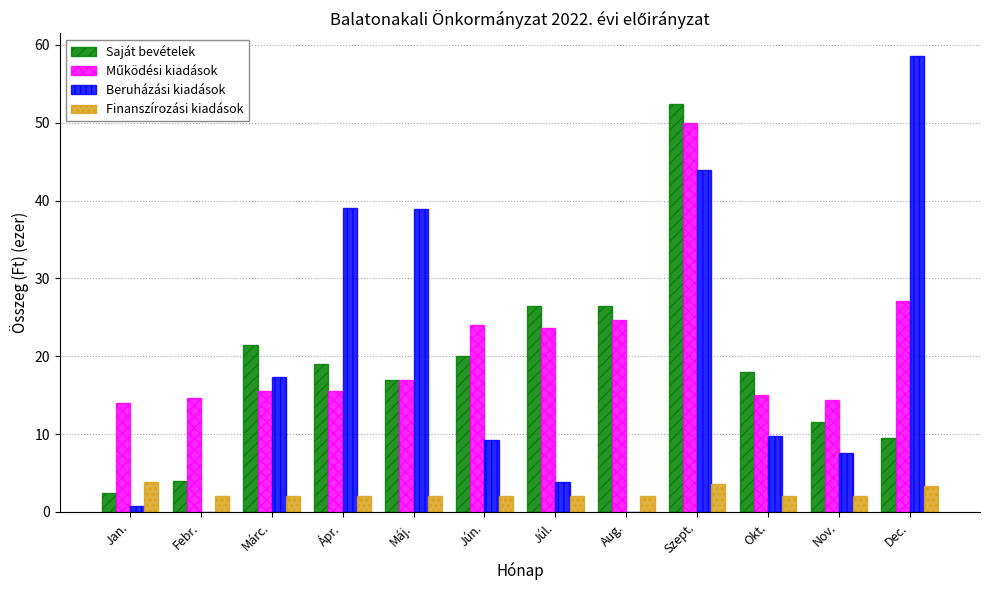

What is the sum of the Finanszírozási kiadások values at Máj. and Ápr.?

4.0